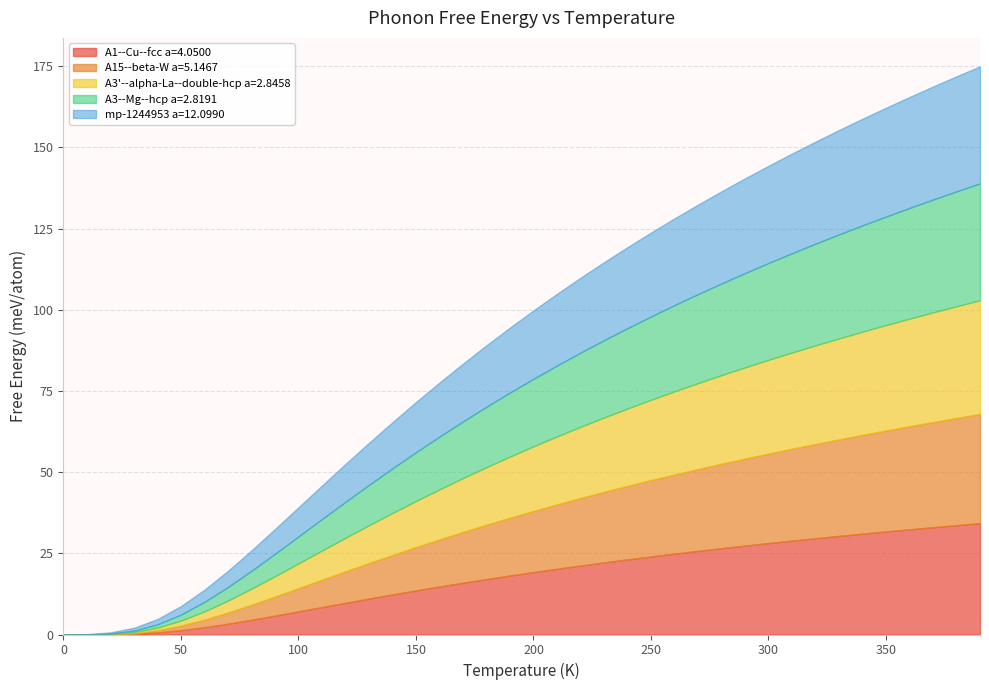

What is the value of the mp-1244953 a=12.0990 point at the 32nd from the left?

30.7